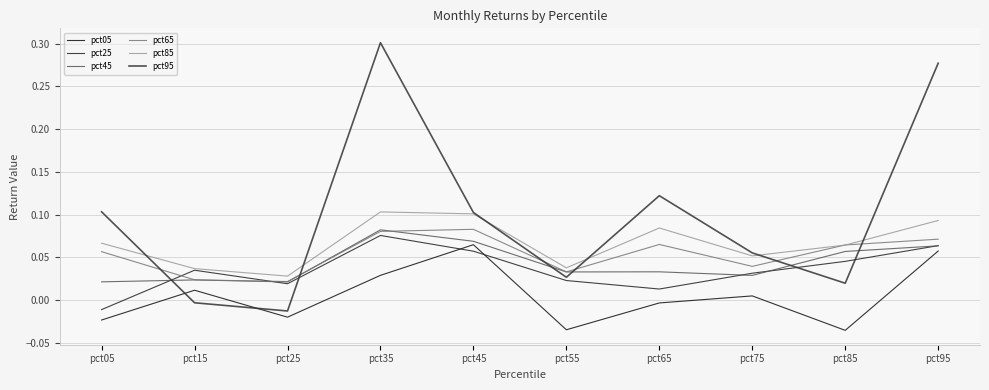

True or false: pct45 and pct05 intersect in this chart.

False